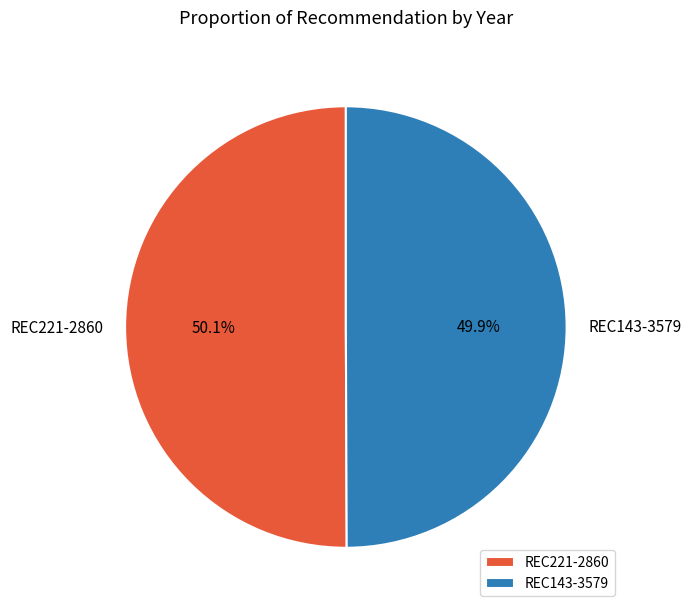

What is the ratio of the value at REC143-3579 to the value at REC221-2860?

1.0